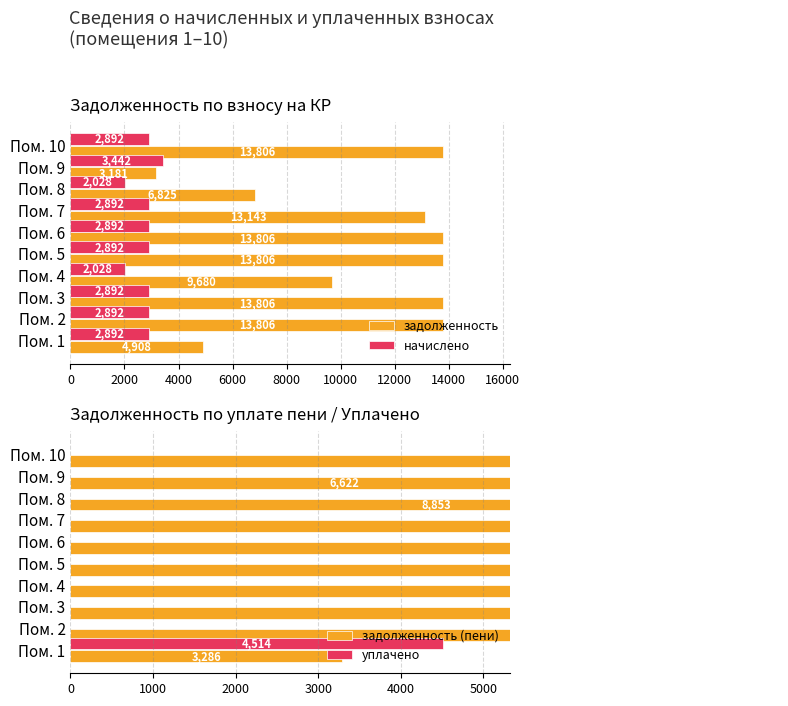

What is the lowest value of the задолженность series?

3180.8